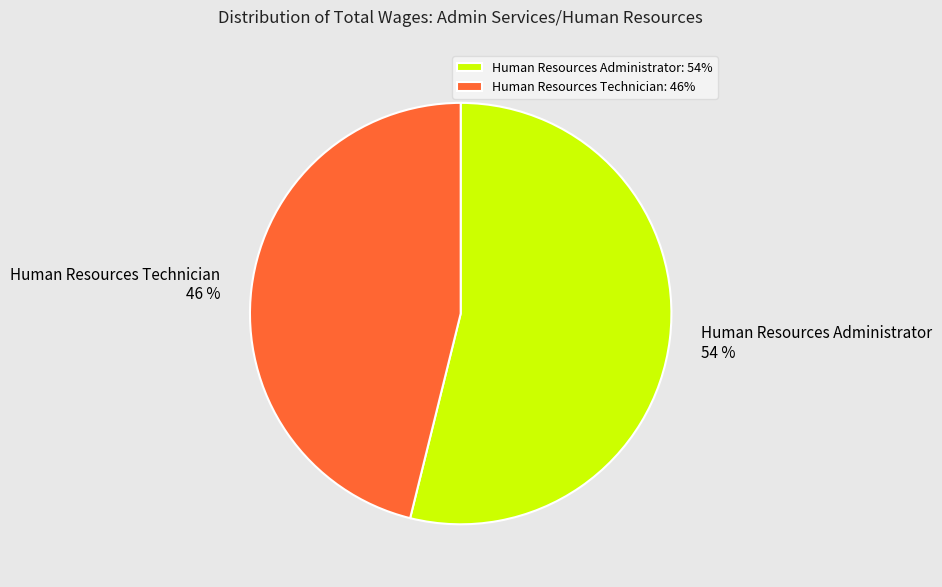

Is it true that Human Resources Administrator is 48% of the pie?

False